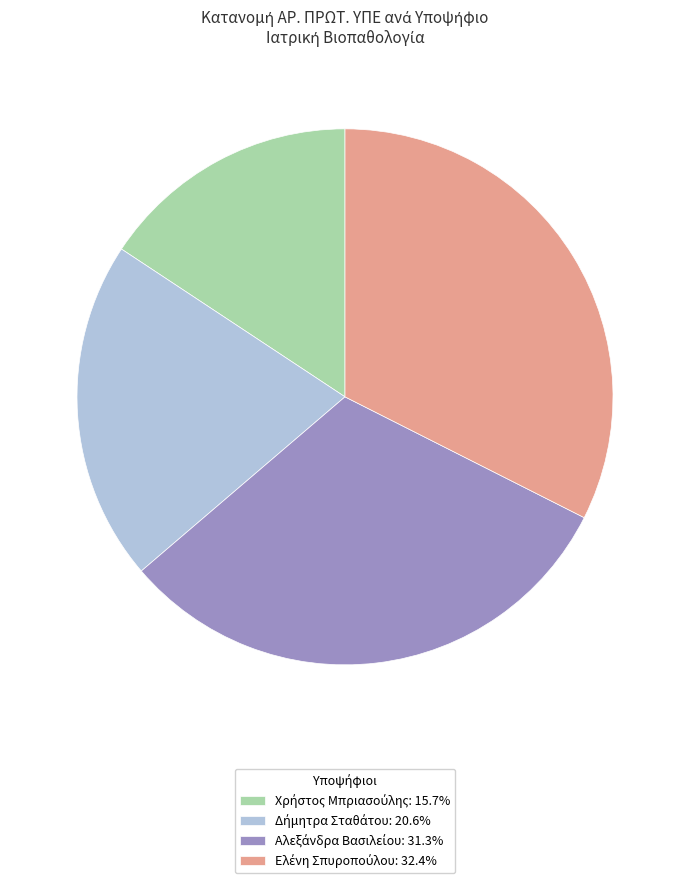

Is there a majority slice in this chart?

No